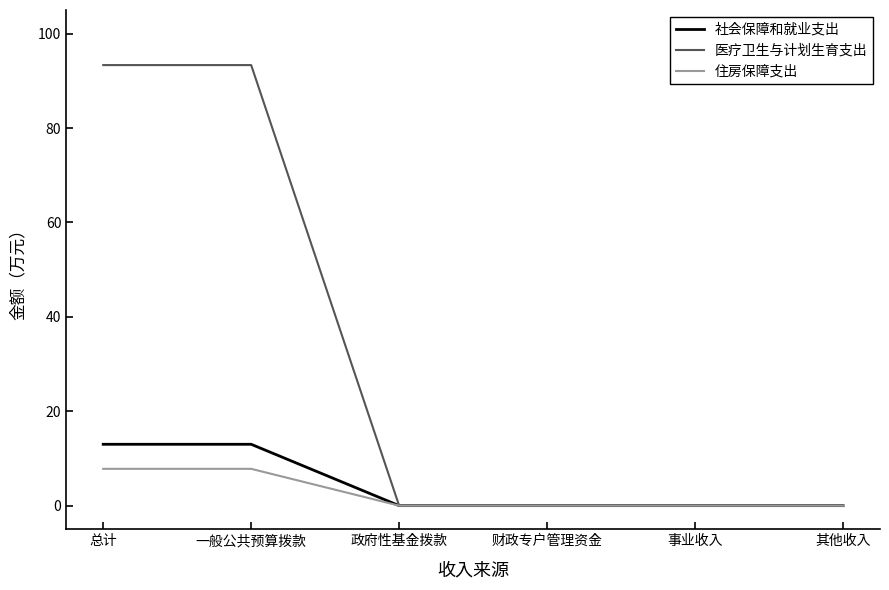

Which series changed the most between 一般公共预算拨款 and 政府性基金拨款?

医疗卫生与计划生育支出